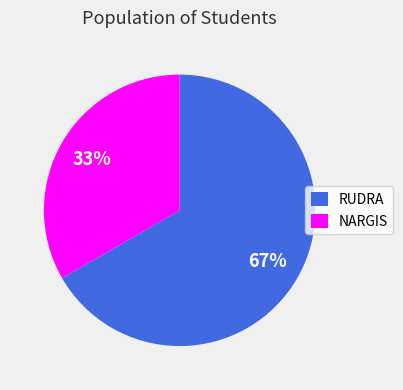

Which slice is the smallest?

NARGIS